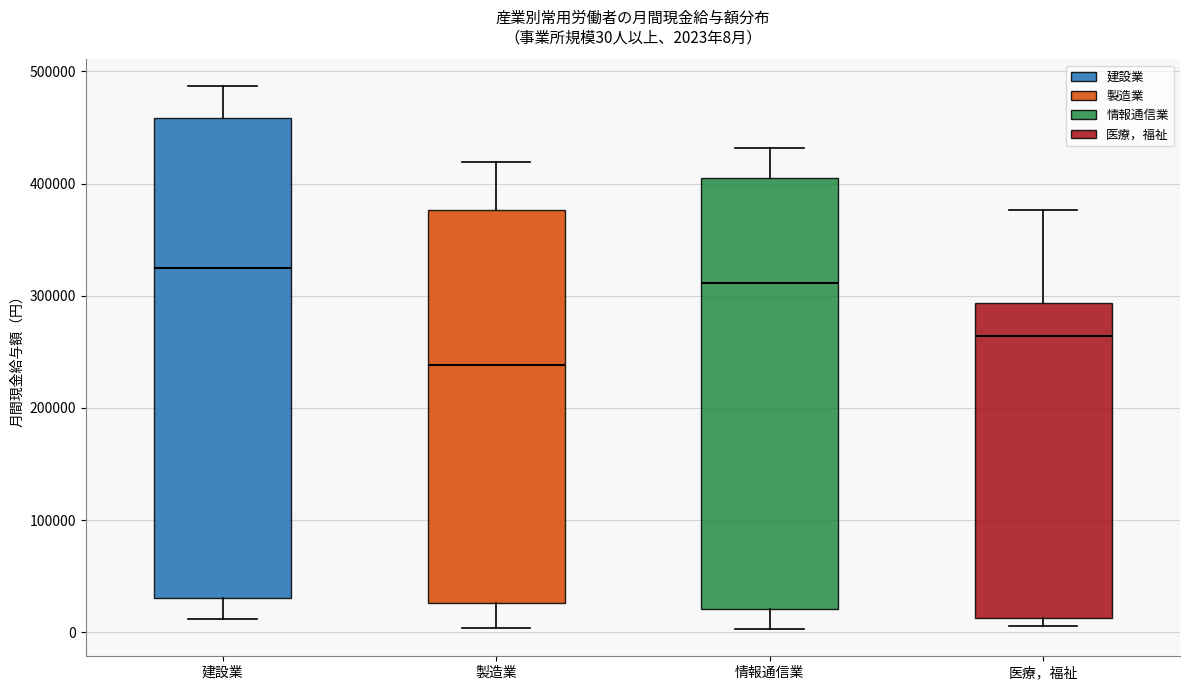

Which box has the lowest median line?

製造業